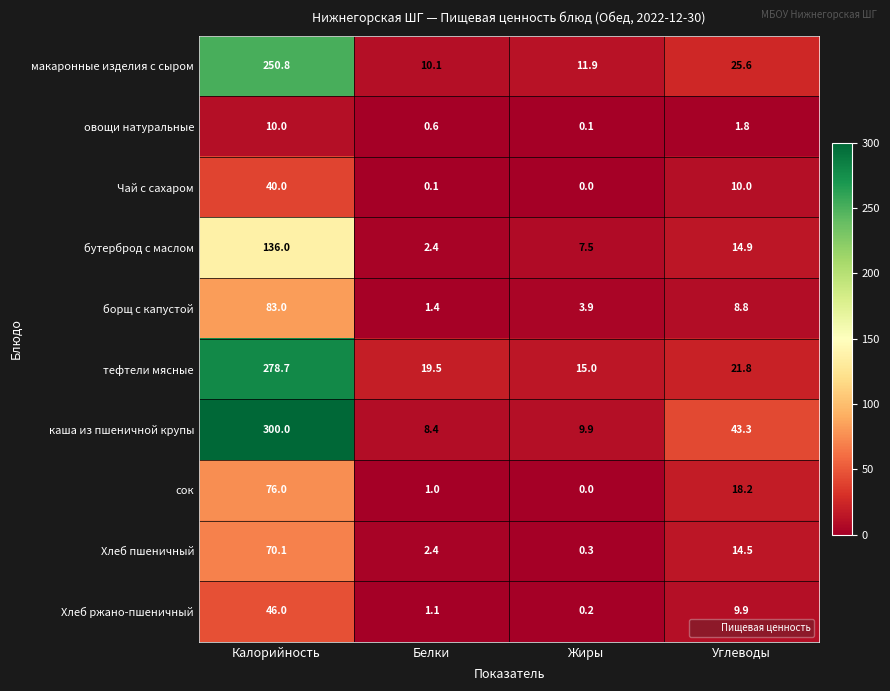

Which series has the largest total across all categories?

каша из пшеничной крупы